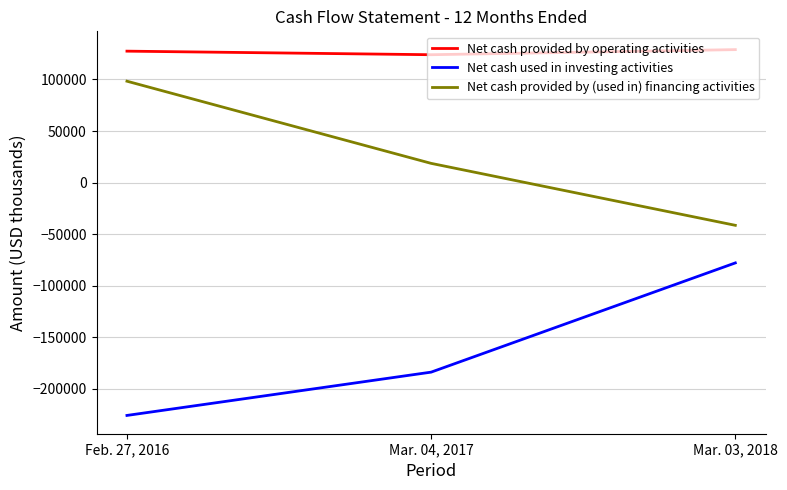

Rank the series by their average value, from lowest to highest.

Net cash used in investing activities, Net cash provided by (used in) financing activities, Net cash provided by operating activities